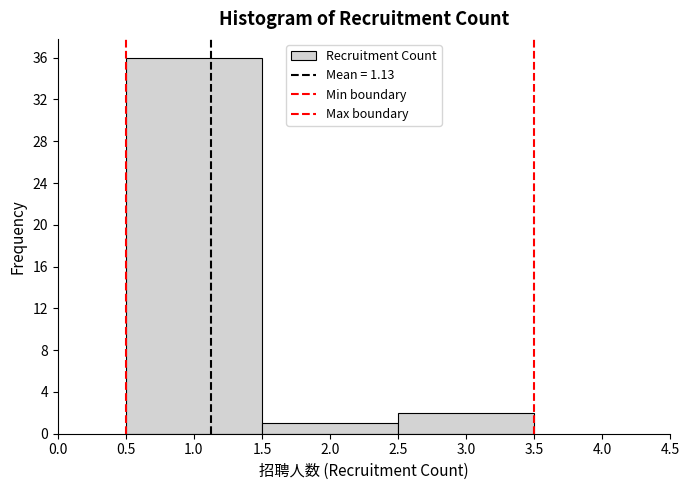

What is the height of the bar covering 0.5 to 1.5 on the x-axis? The values are not printed on the chart, so give them approximately, as read against the axis.

36